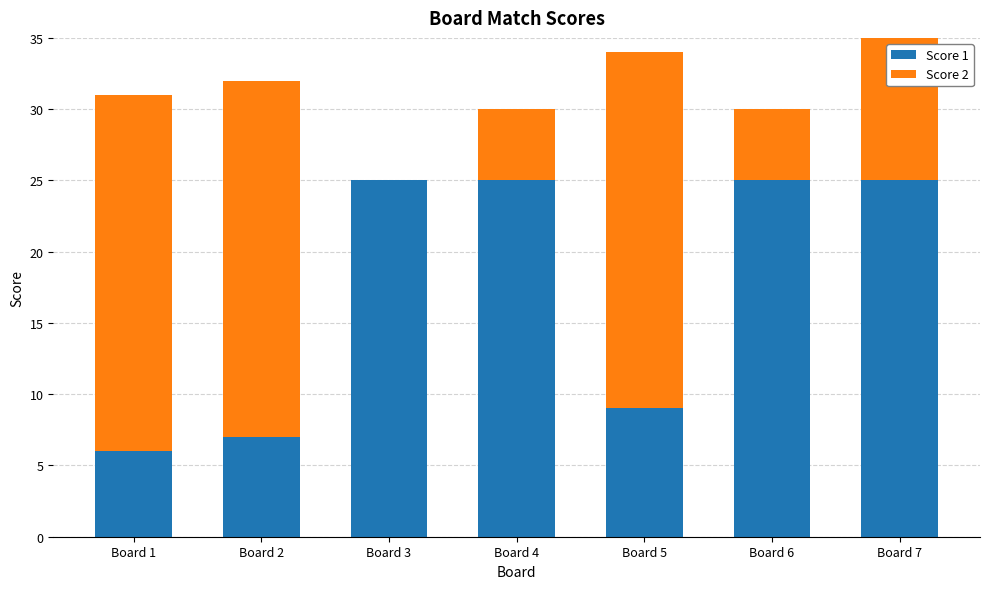

Reading right to left, extract all data points from this chart.

Score 1: 25	25	9	25	25	7	6
Score 2: 12	5	25	5	0	25	25